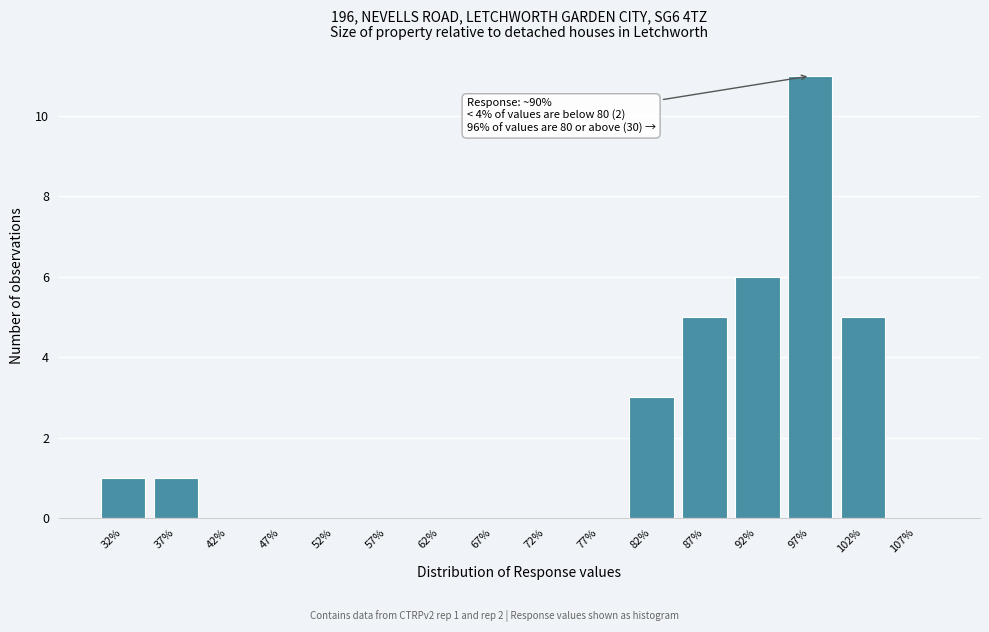

Over which range of the x-axis is the bar tallest?

95 to 100